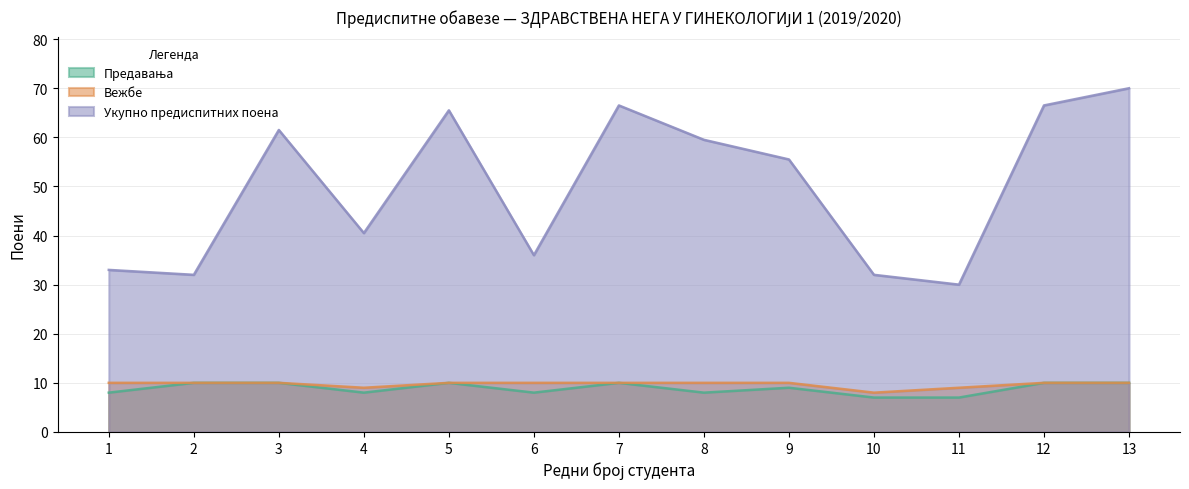

Rank the series by their maximum value, from lowest to highest.

Предавања, Вежбе, Укупно предиспитних поена